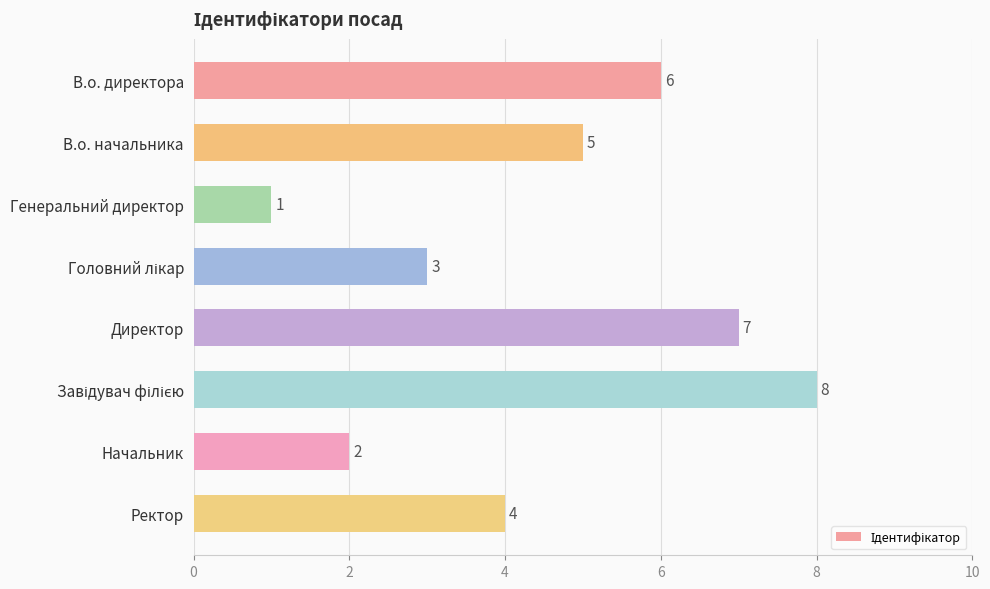

Between Ректор and Генеральний директор, which is larger?

Ректор